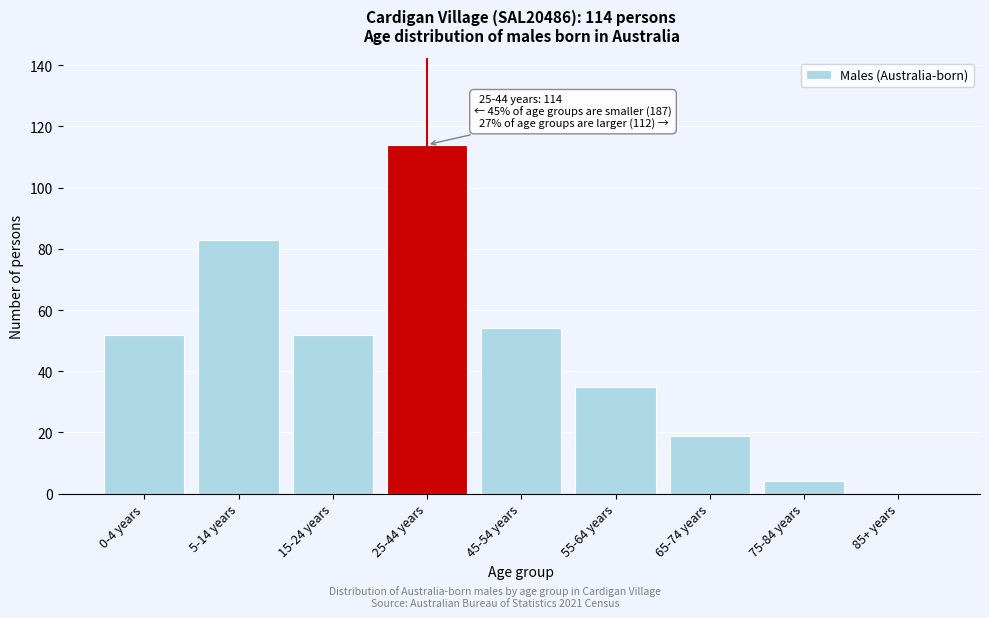

Reading right to left, transcribe all the data shown in this chart.

85+ years=0	75-84 years=4	65-74 years=19	55-64 years=35	45-54 years=54	25-44 years=114	15-24 years=52	5-14 years=83	0-4 years=52